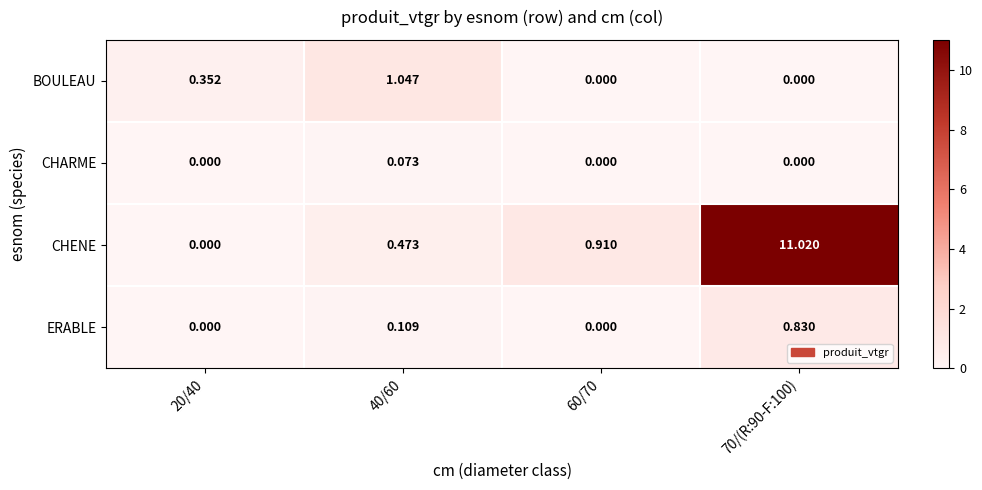

Which series has the widest spread of values?

CHENE